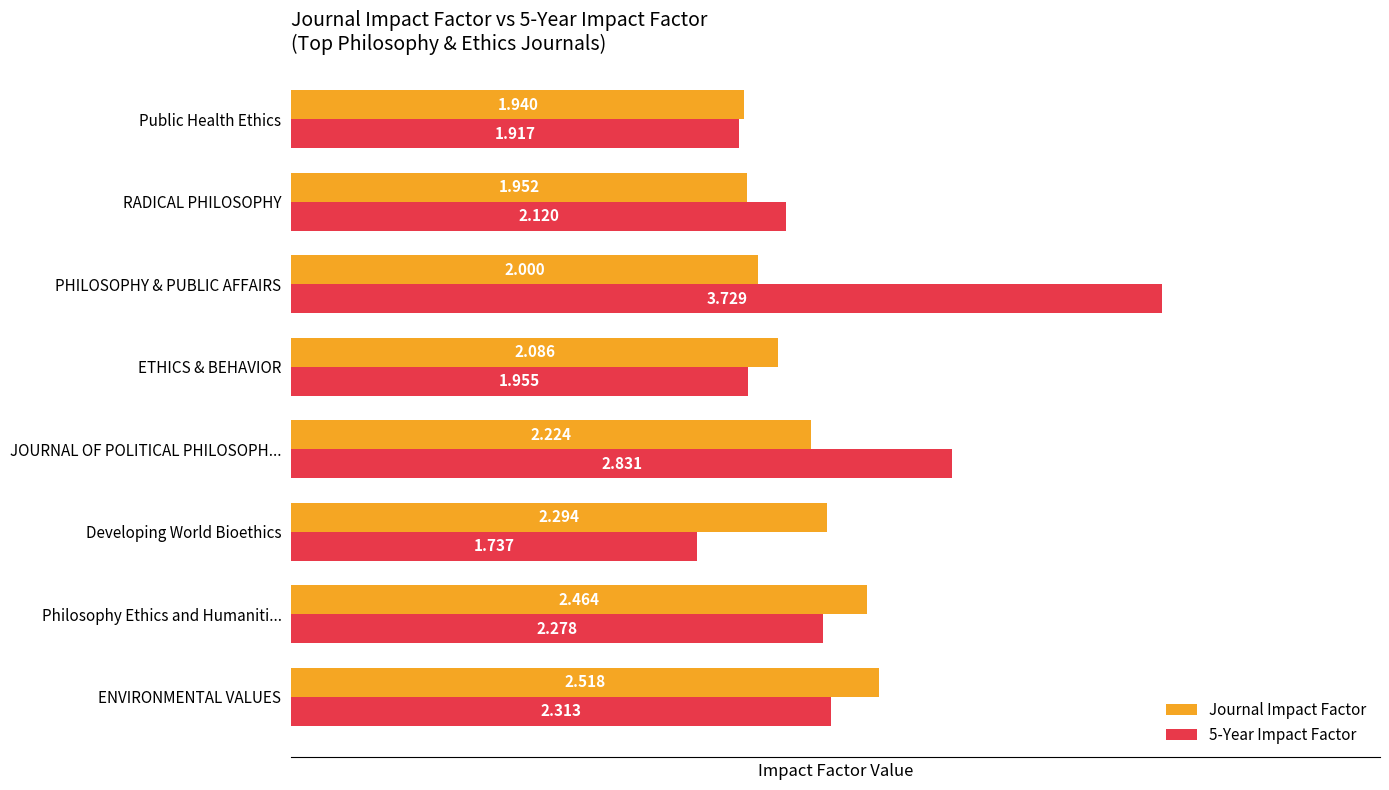

Where is Journal Impact Factor nearest to the value 2?

PHILOSOPHY & PUBLIC AFFAIRS